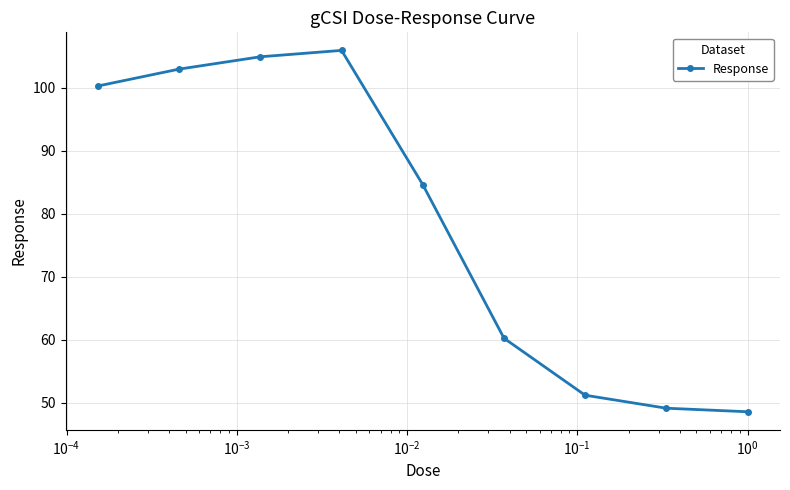

What is the minimum value shown in the chart?

48.6